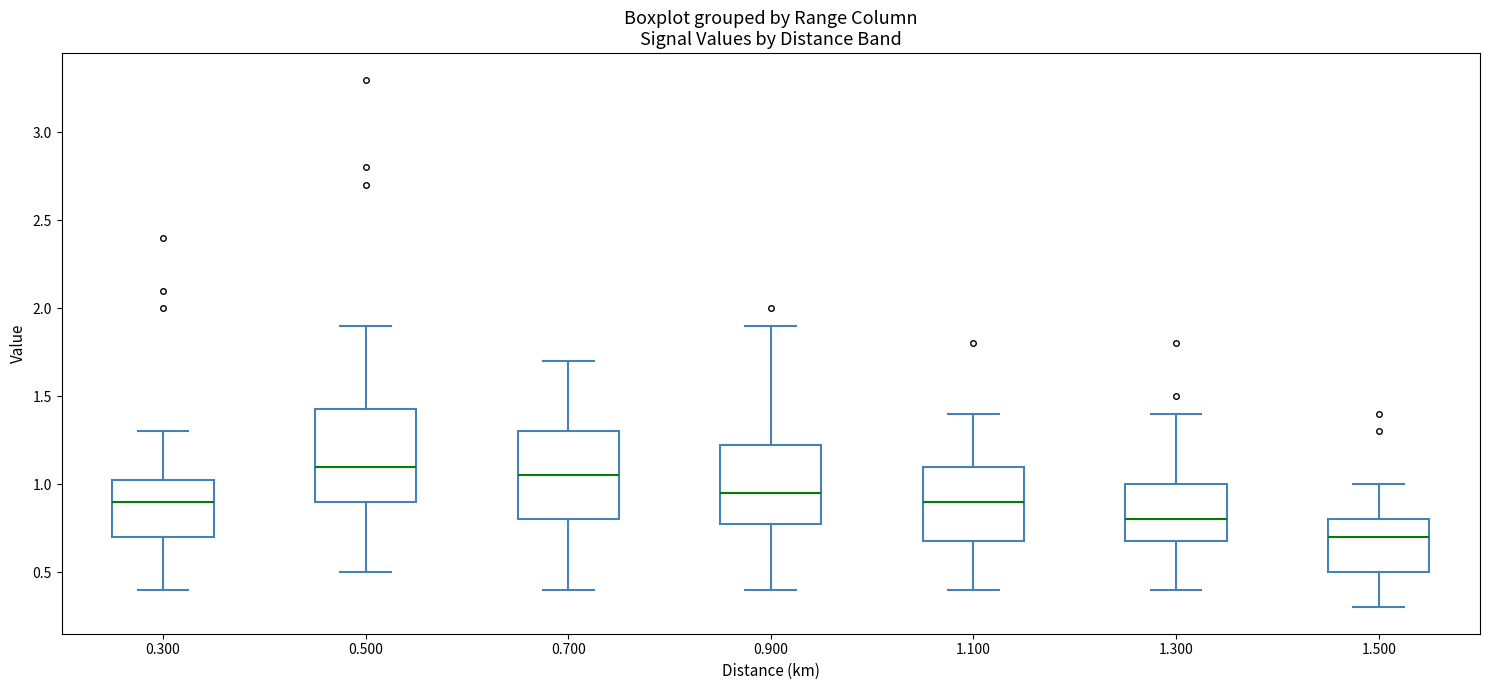

Which box's median line is the lowest?

1.500